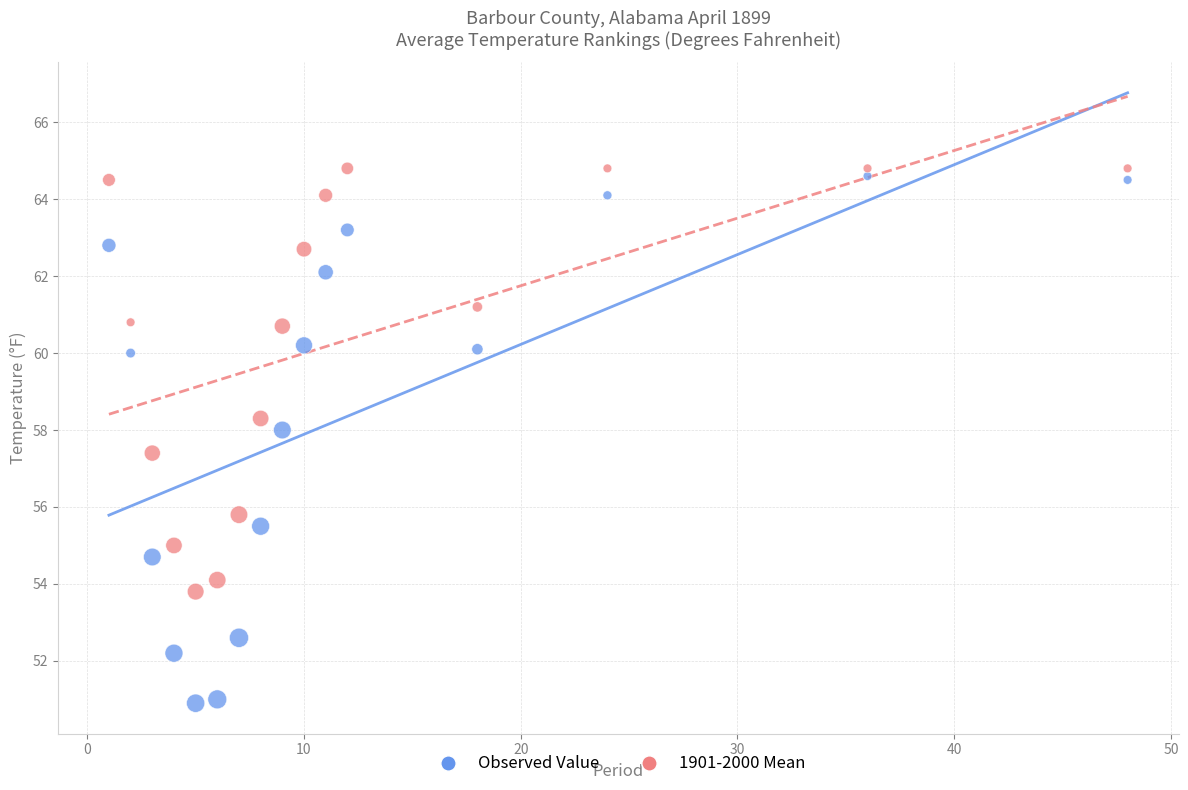

Across all series, what Y value is closest to 57?

57.4